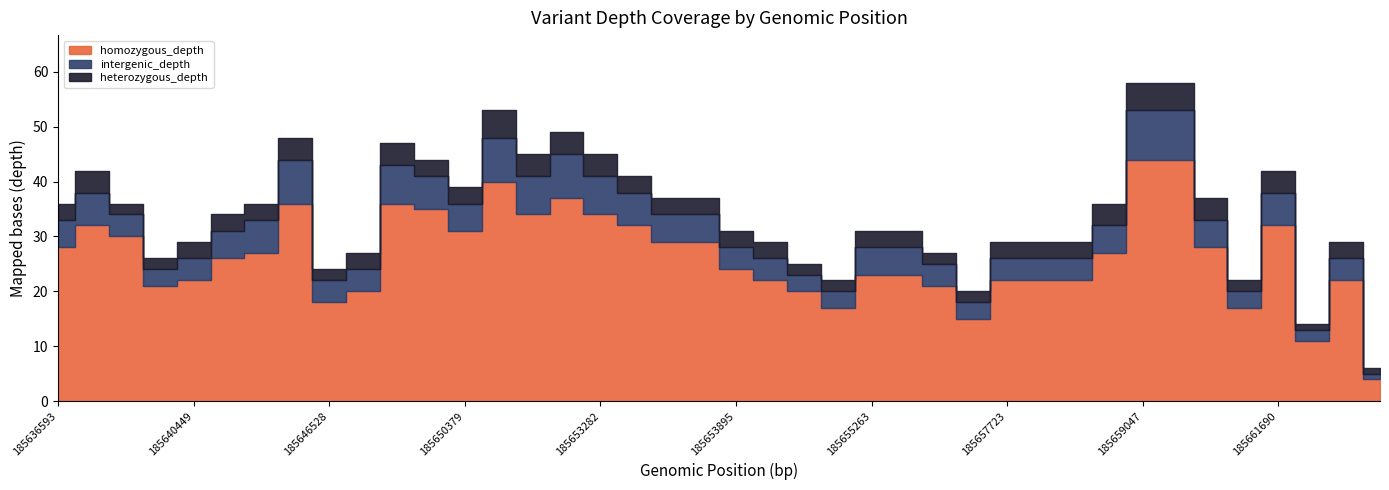

Which series has the largest total across all categories?

homozygous_depth